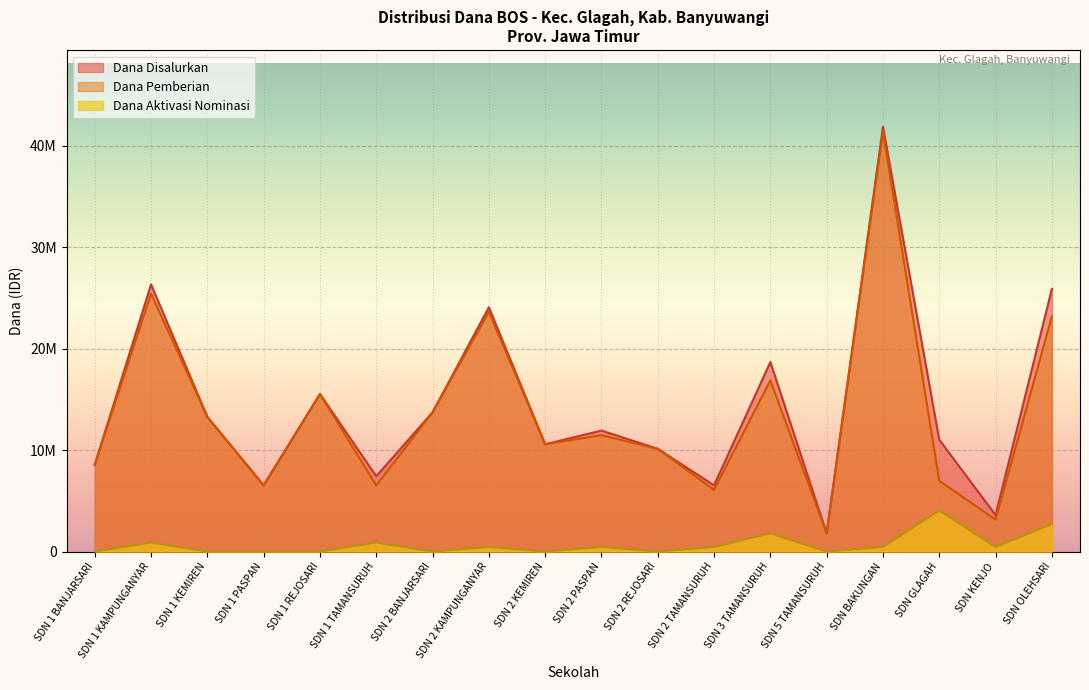

At which category does Dana Disalurkan reach its first local valley?

SDN 1 PASPAN